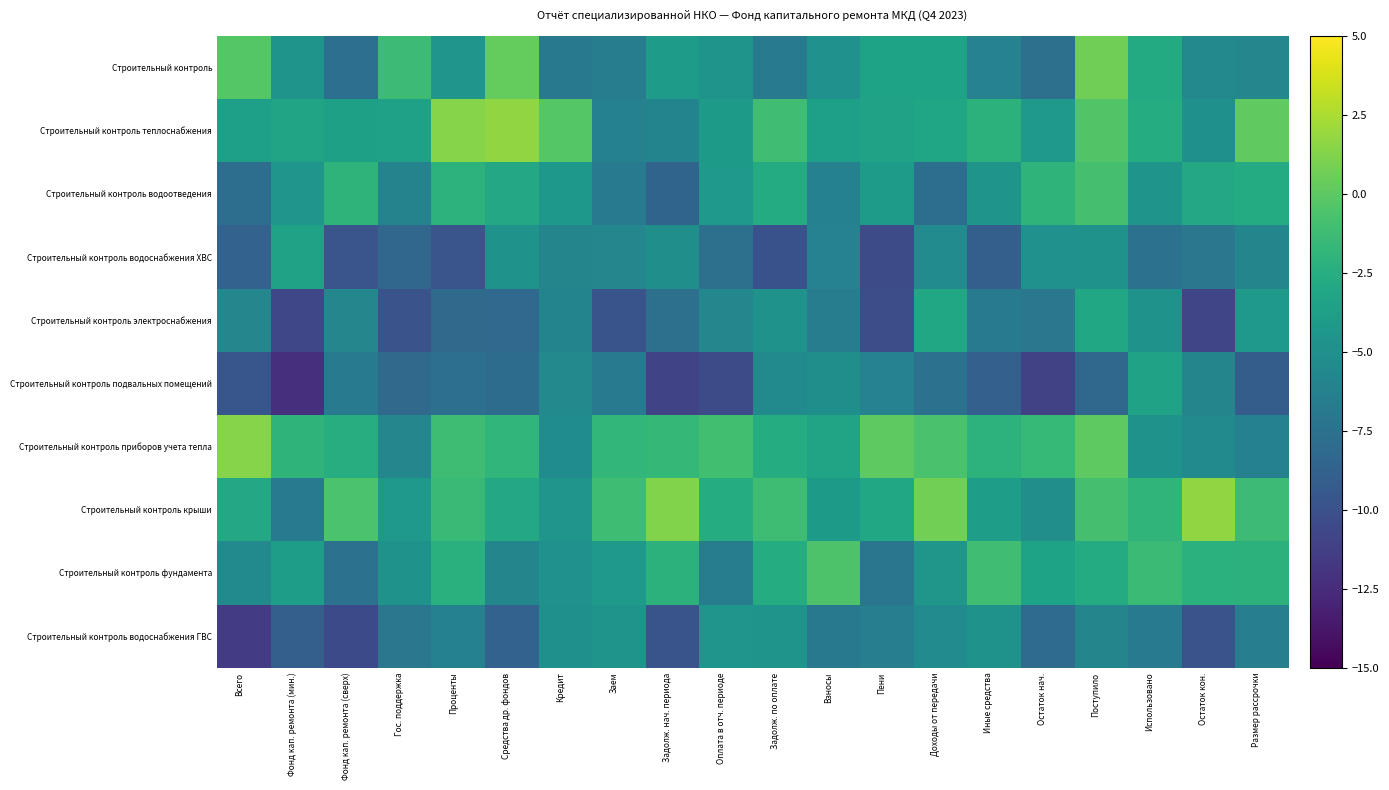

Reading left to right, transcribe all the data shown in this chart.

Строительный контроль: Всего=-0.2	Фонд кап. ремонта (мин.)=-4.7	Фонд кап. ремонта (сверх)=-7.7	Гос. поддержка=-1.3	Проценты=-4.5	Средства др. фондов=0.3	Кредит=-6.9	Заем=-6.6	Задолж. нач. периода=-4.0	Оплата в отч. периоде=-4.7	Задолж. по оплате=-6.9	Взносы=-4.9	Пени=-3.4	Доходы от передачи=-3.4	Иные средства=-6.2	Остаток нач.=-7.6	Поступило=0.7	Использовано=-2.8	Остаток кон.=-5.6	Размер рассрочки=-5.8
Строительный контроль теплоснабжения: Всего=-3.7	Фонд кап. ремонта (мин.)=-3.4	Фонд кап. ремонта (сверх)=-3.6	Гос. поддержка=-3.5	Проценты=1.4	Средства др. фондов=1.7	Кредит=-0.3	Заем=-6.2	Задолж. нач. периода=-6.0	Оплата в отч. периоде=-4.1	Задолж. по оплате=-1.2	Взносы=-3.7	Пени=-3.5	Доходы от передачи=-3.2	Иные средства=-2.1	Остаток нач.=-4.3	Поступило=-0.4	Использовано=-2.6	Остаток кон.=-4.9	Размер рассрочки=0.1
Строительный контроль водоотведения: Всего=-7.7	Фонд кап. ремонта (мин.)=-4.5	Фонд кап. ремонта (сверх)=-2.0	Гос. поддержка=-6.0	Проценты=-2.0	Средства др. фондов=-2.9	Кредит=-4.3	Заем=-6.7	Задолж. нач. периода=-8.6	Оплата в отч. периоде=-4.3	Задолж. по оплате=-2.7	Взносы=-6.2	Пени=-3.9	Доходы от передачи=-7.7	Иные средства=-4.7	Остаток нач.=-2.0	Поступило=-0.9	Использовано=-4.7	Остаток кон.=-2.9	Размер рассрочки=-2.7
Строительный контроль водоснабжения ХВС: Всего=-8.7	Фонд кап. ремонта (мин.)=-3.4	Фонд кап. ремонта (сверх)=-9.7	Гос. поддержка=-8.4	Проценты=-9.7	Средства др. фондов=-4.8	Кредит=-5.9	Заем=-5.7	Задолж. нач. периода=-5.0	Оплата в отч. периоде=-7.6	Задолж. по оплате=-9.9	Взносы=-6.1	Пени=-10.4	Доходы от передачи=-5.4	Иные средства=-9.0	Остаток нач.=-4.9	Поступило=-4.7	Использовано=-7.5	Остаток кон.=-7.1	Размер рассрочки=-5.8
Строительный контроль электроснабжения: Всего=-5.7	Фонд кап. ремонта (мин.)=-10.7	Фонд кап. ремонта (сверх)=-5.8	Гос. поддержка=-9.9	Проценты=-8.1	Средства др. фондов=-8.2	Кредит=-5.9	Заем=-9.8	Задолж. нач. периода=-7.6	Оплата в отч. периоде=-5.7	Задолж. по оплате=-4.8	Взносы=-6.6	Пени=-10.2	Доходы от передачи=-3.0	Иные средства=-6.9	Остаток нач.=-7.0	Поступило=-3.1	Использовано=-4.8	Остаток кон.=-10.9	Размер рассрочки=-4.2
Строительный контроль подвальных помещений: Всего=-9.6	Фонд кап. ремонта (мин.)=-12.2	Фонд кап. ремонта (сверх)=-6.8	Гос. поддержка=-8.1	Проценты=-7.7	Средства др. фондов=-8.0	Кредит=-5.6	Заем=-6.7	Задолж. нач. периода=-10.9	Оплата в отч. периоде=-10.3	Задолж. по оплате=-5.5	Взносы=-5.0	Пени=-6.1	Доходы от передачи=-7.5	Иные средства=-8.8	Остаток нач.=-11.1	Поступило=-8.3	Использовано=-3.4	Остаток кон.=-5.9	Размер рассрочки=-9.1
Строительный контроль приборов учета тепла: Всего=1.4	Фонд кап. ремонта (мин.)=-2.0	Фонд кап. ремонта (сверх)=-2.6	Гос. поддержка=-5.7	Проценты=-1.2	Средства др. фондов=-1.8	Кредит=-5.2	Заем=-1.8	Задолж. нач. периода=-1.7	Оплата в отч. периоде=-1.1	Задолж. по оплате=-2.6	Взносы=-3.3	Пени=0.0	Доходы от передачи=-0.8	Иные средства=-2.1	Остаток нач.=-1.6	Поступило=0.0	Использовано=-4.8	Остаток кон.=-5.4	Размер рассрочки=-6.2
Строительный контроль крыши: Всего=-2.9	Фонд кап. ремонта (мин.)=-6.7	Фонд кап. ремонта (сверх)=-0.7	Гос. поддержка=-4.2	Проценты=-1.5	Средства др. фондов=-3.0	Кредит=-4.6	Заем=-1.2	Задолж. нач. периода=1.2	Оплата в отч. периоде=-2.6	Задолж. по оплате=-1.2	Взносы=-4.1	Пени=-3.0	Доходы от передачи=0.8	Иные средства=-3.9	Остаток нач.=-5.1	Поступило=-0.9	Использовано=-1.9	Остаток кон.=1.6	Размер рассрочки=-1.3
Строительный контроль фундамента: Всего=-5.5	Фонд кап. ремонта (мин.)=-3.8	Фонд кап. ремонта (сверх)=-7.5	Гос. поддержка=-4.7	Проценты=-2.3	Средства др. фондов=-5.8	Кредит=-4.9	Заем=-4.2	Задолж. нач. периода=-2.1	Оплата в отч. периоде=-6.6	Задолж. по оплате=-2.6	Взносы=-0.6	Пени=-7.1	Доходы от передачи=-4.4	Иные средства=-1.1	Остаток нач.=-3.4	Поступило=-2.7	Использовано=-1.3	Остаток кон.=-2.2	Размер рассрочки=-2.2
Строительный контроль водоснабжения ГВС: Всего=-11.6	Фонд кап. ремонта (мин.)=-8.9	Фонд кап. ремонта (сверх)=-10.5	Гос. поддержка=-7.1	Проценты=-6.2	Средства др. фондов=-8.7	Кредит=-5.0	Заем=-4.6	Задолж. нач. периода=-9.8	Оплата в отч. периоде=-4.5	Задолж. по оплате=-4.6	Взносы=-6.9	Пени=-6.5	Доходы от передачи=-5.4	Иные средства=-4.7	Остаток нач.=-8.0	Поступило=-5.9	Использовано=-6.7	Остаток кон.=-9.9	Размер рассрочки=-6.4